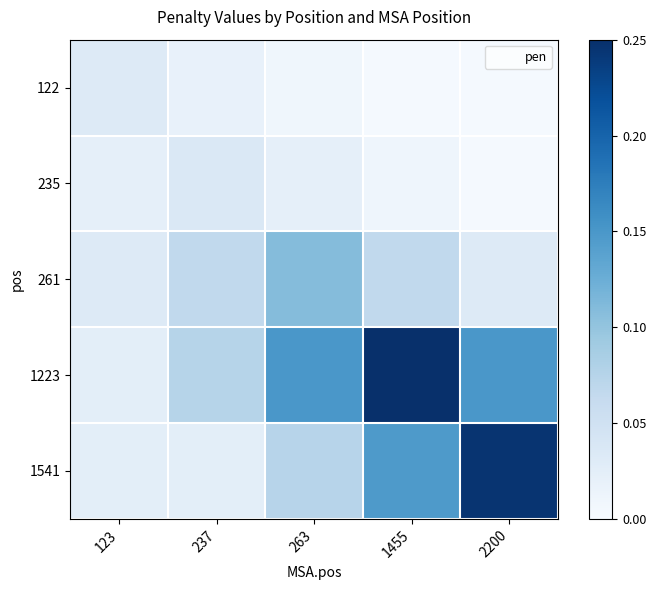

Reading left to right, list all the values displayed in this chart.

122: 123=0.0	237=0.0	263=0.0	1455=0.0	2200=0.0
235: 123=0.0	237=0.0	263=0.0	1455=0.0	2200=0.0
261: 123=0.0	237=0.1	263=0.1	1455=0.1	2200=0.0
1223: 123=0.0	237=0.1	263=0.1	1455=0.2	2200=0.1
1541: 123=0.0	237=0.0	263=0.1	1455=0.1	2200=0.2